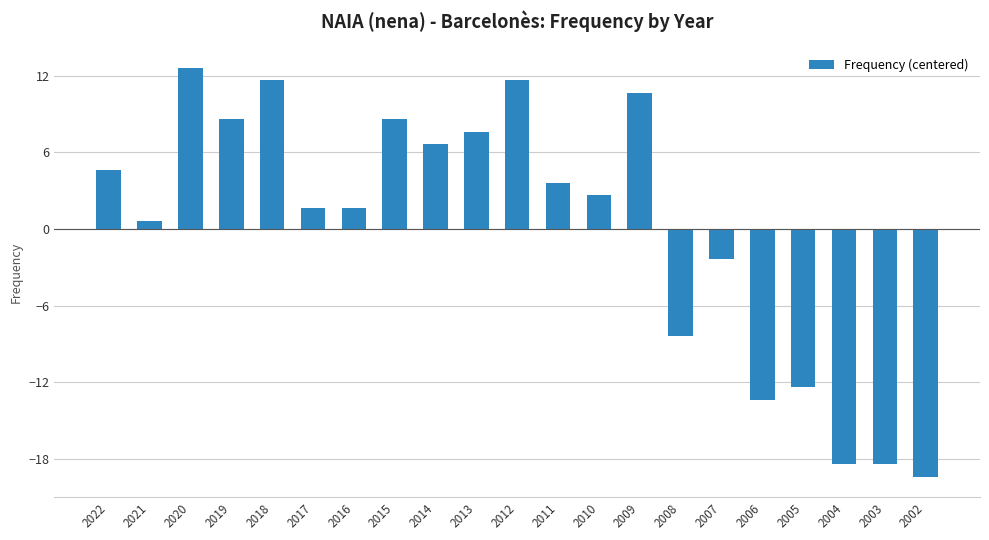

The chart shows a value of 12.6 at 2020. True or false?

True